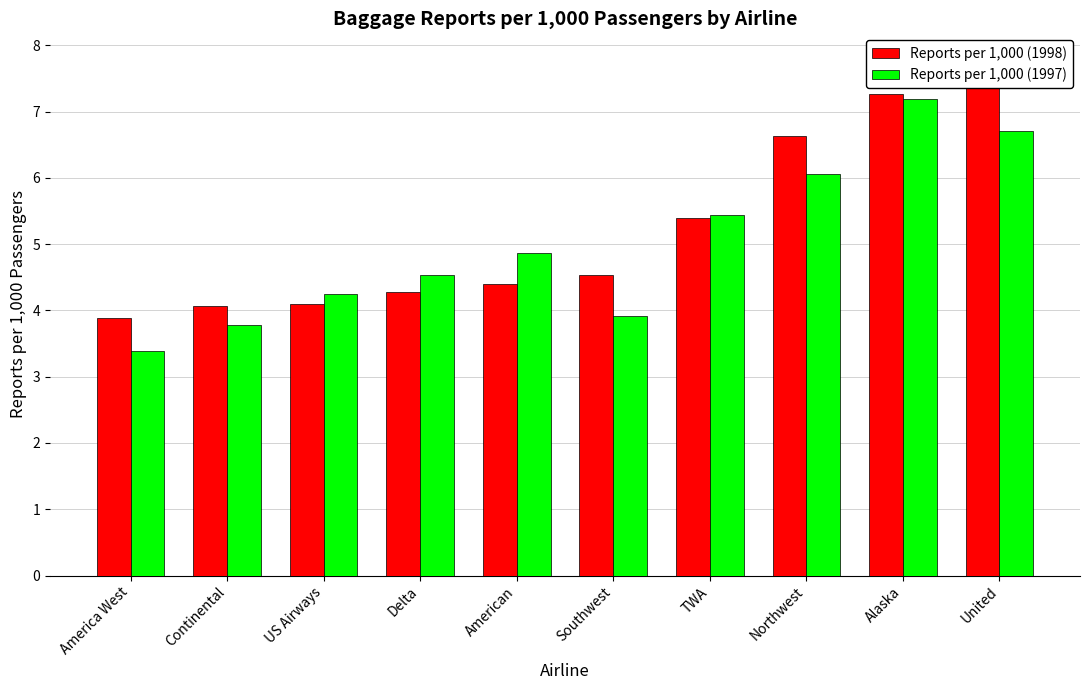

At which category does the chart reach its minimum across all series?

America West